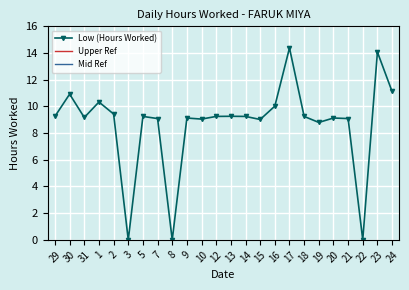

The value of Low (Hours Worked) at 8 is -4.6. True or false?

False